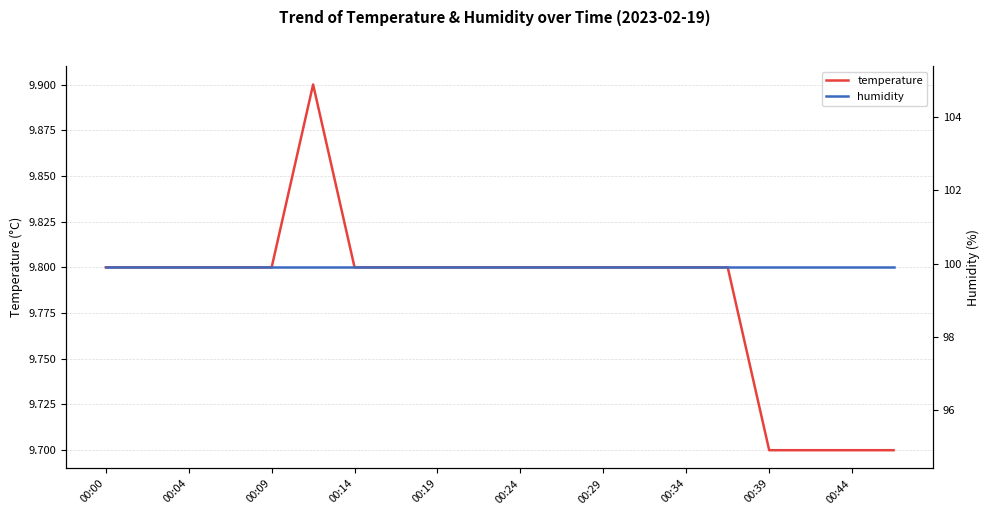

What are all the series names shown in the legend?

temperature, humidity